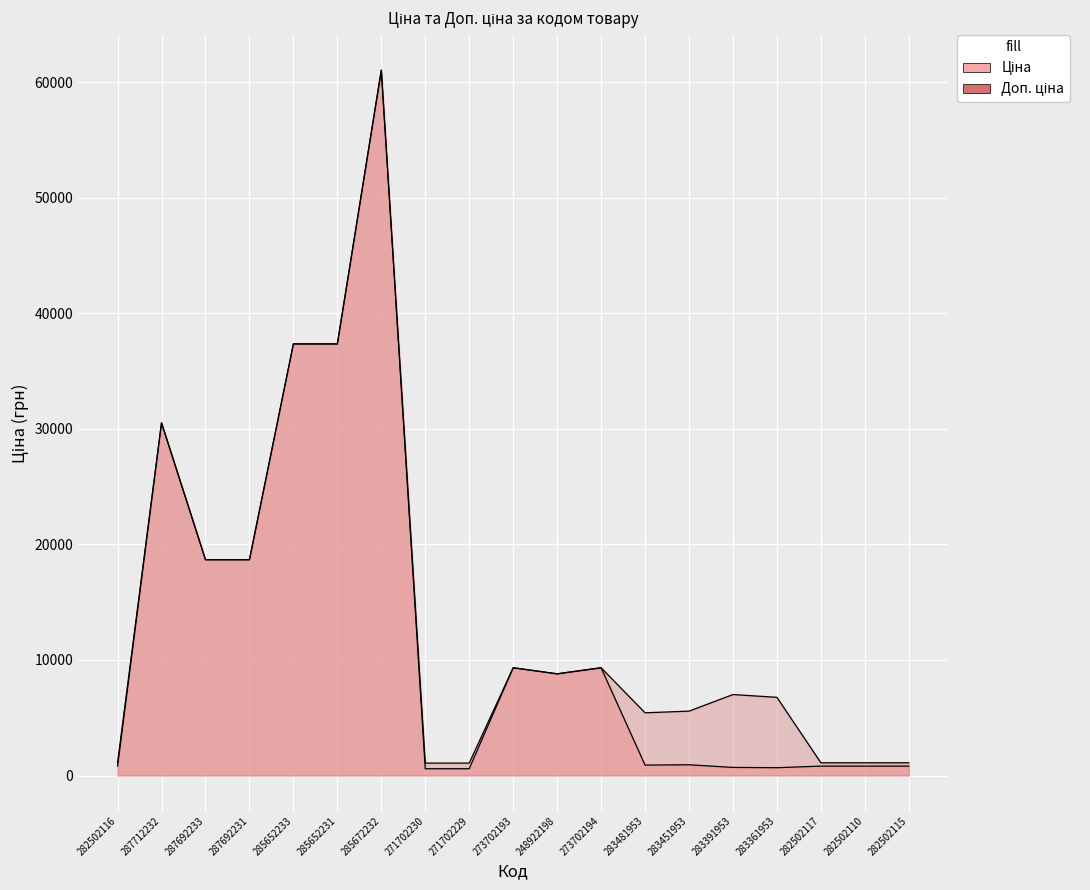

True or false: Доп. ціна and Ціна intersect in this chart.

False